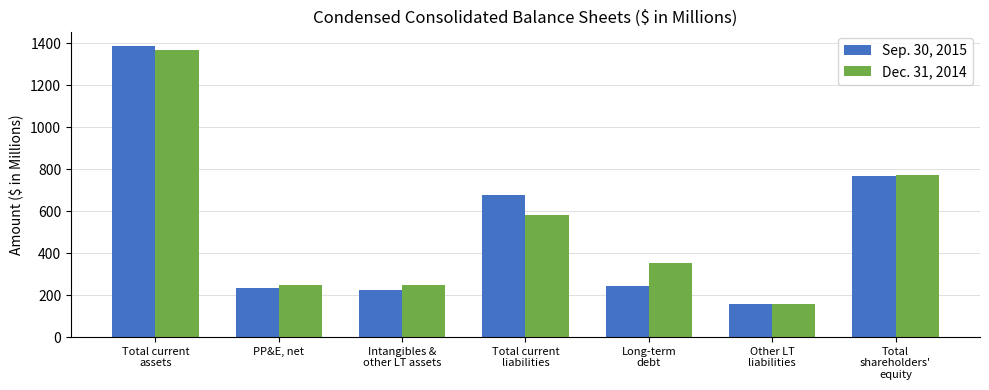

The Dec. 31, 2014 series shows 239.9 at Other LT
liabilities. True or false?

False